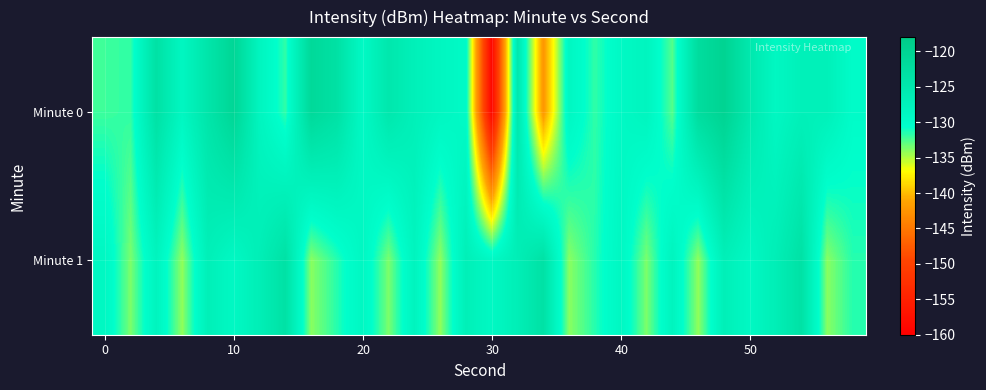

List the series in order of their peak value, lowest first.

Minute 1, Minute 0